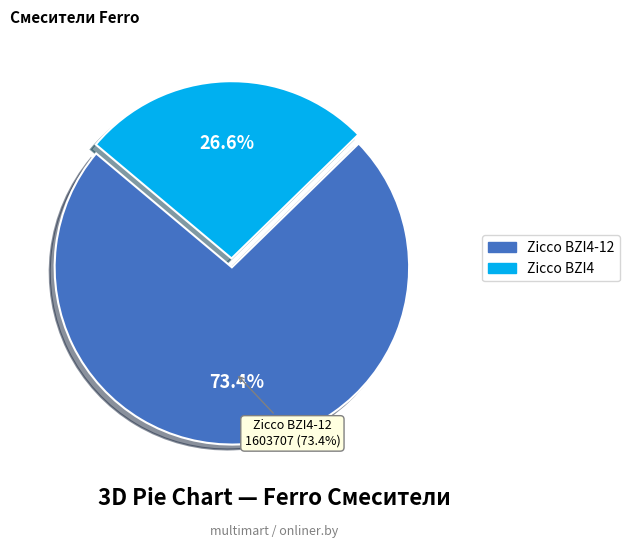

Which category has the smallest portion of the pie?

Zicco BZI4